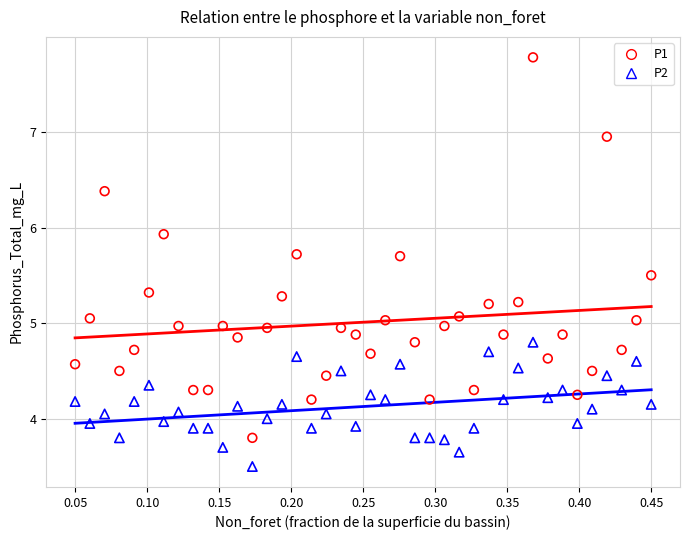

Which series contains the highest Y value?

P1